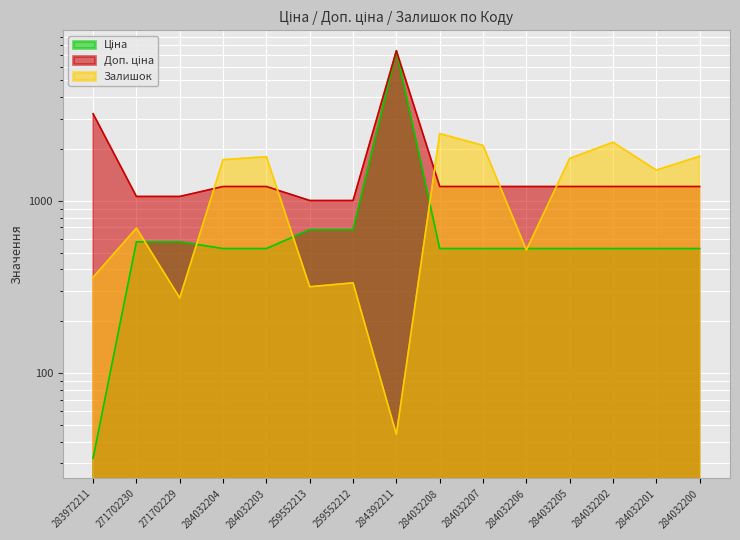

What position from the left is 284032208?

9